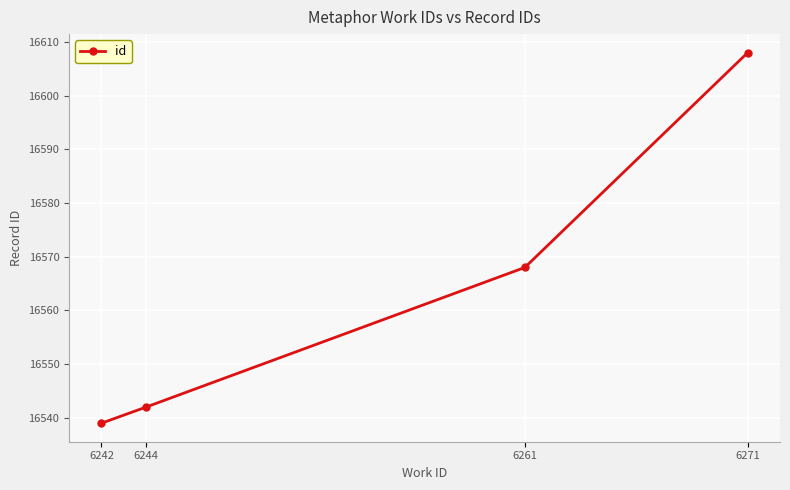

What is the difference between the maximum and minimum values?

69